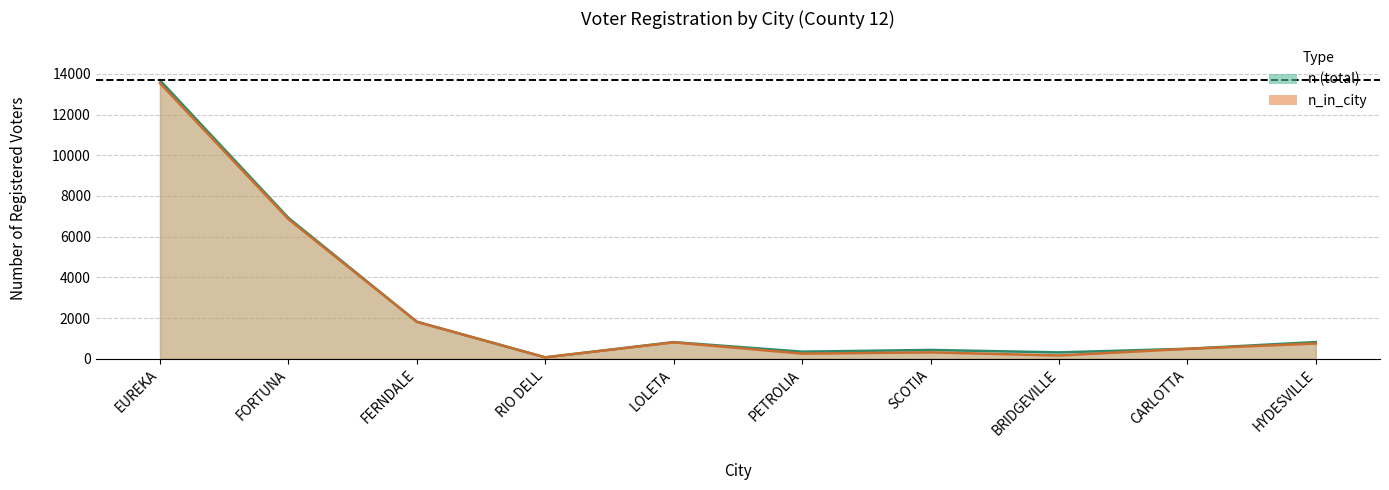

Rank the series by their average value, from lowest to highest.

n_in_city, n (total)